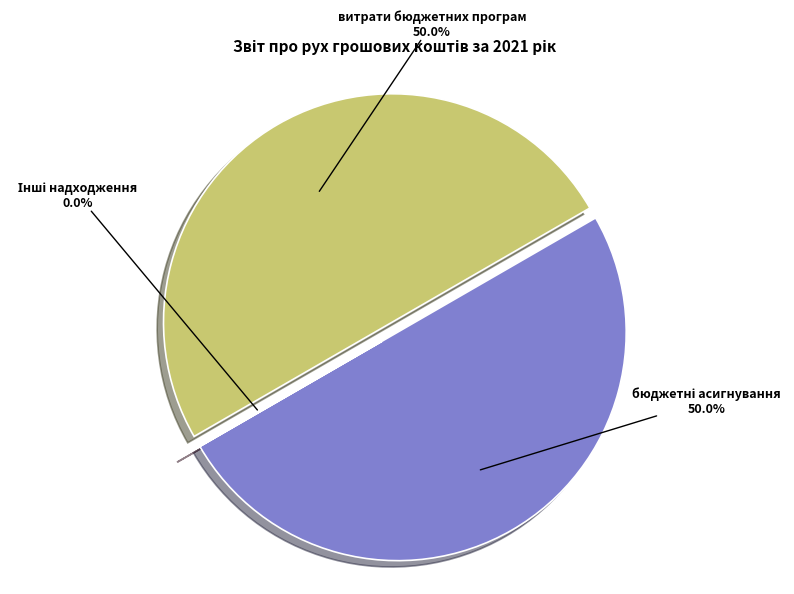

Which slice is the smallest?

Інші надходження